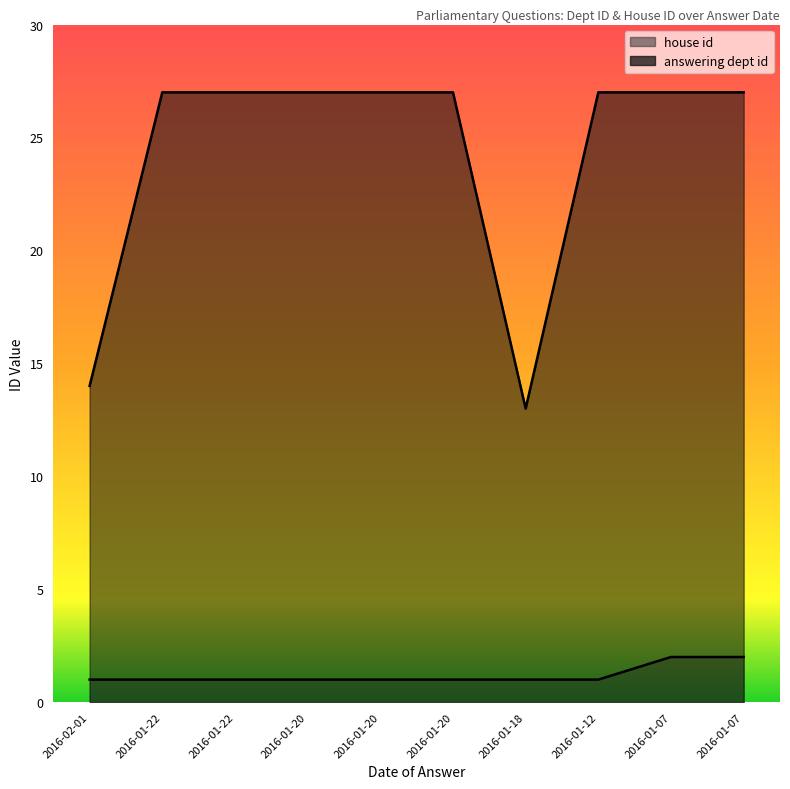

Reading left to right, extract all data points from this chart.

answering dept id: 14	27	27	27	27	27	13	27	27	27
house id: 1	1	1	1	1	1	1	1	2	2